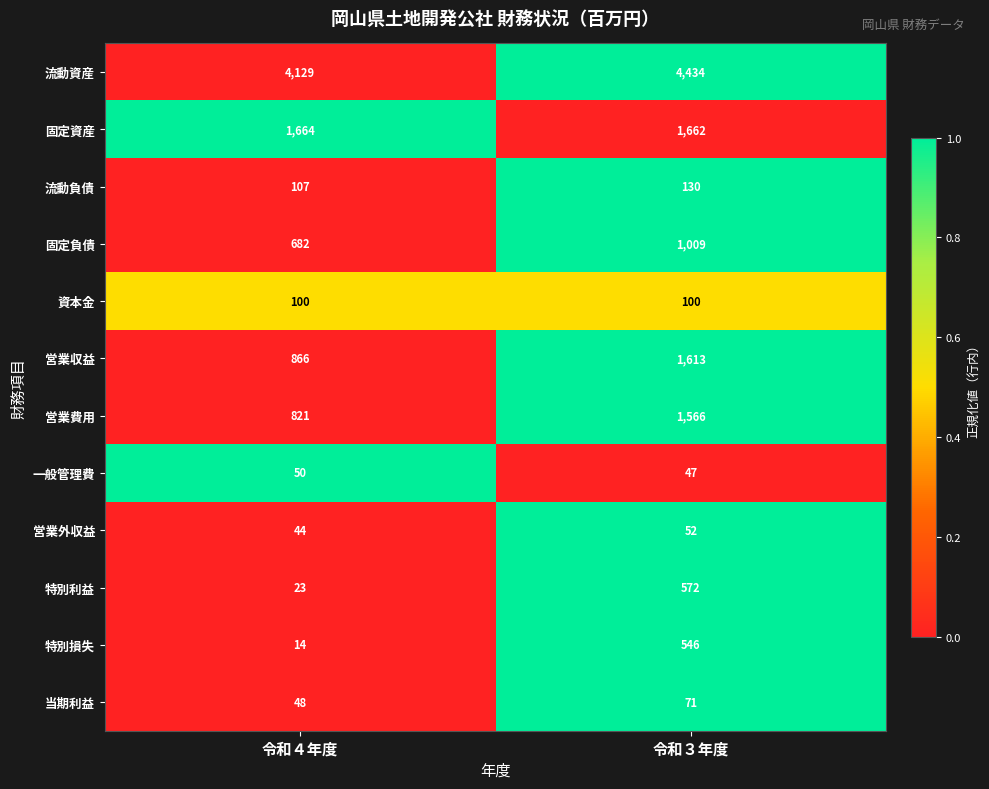

What is the difference between the 営業外収益 values at 令和４年度 and 令和３年度?

8